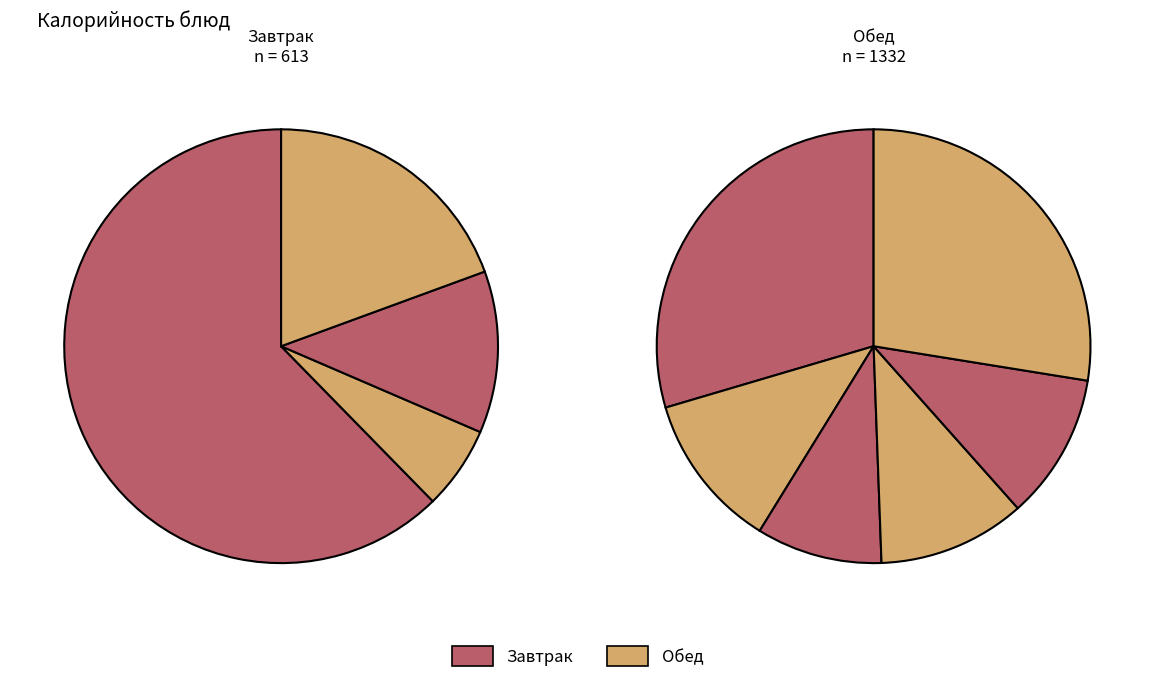

To the nearest percent, what is the difference between the largest and smallest slice percentages?

18%